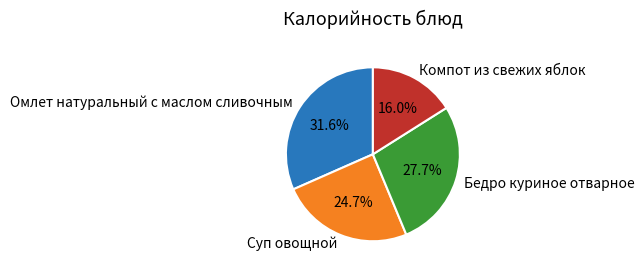

Is it true that Компот из свежих яблок is 16% of the pie?

True